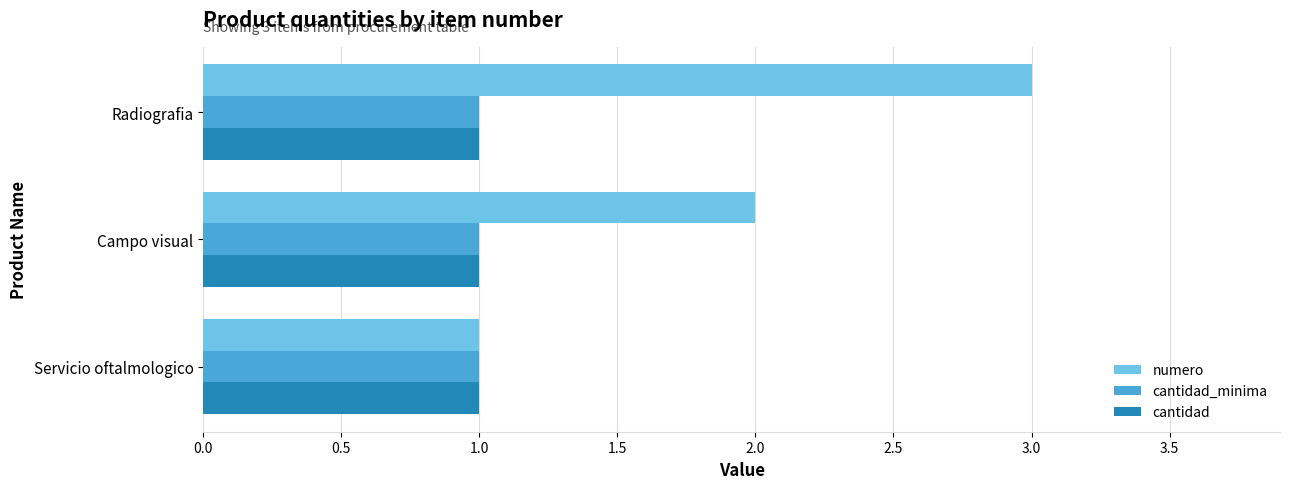

Which series has the largest range (max minus min)?

numero